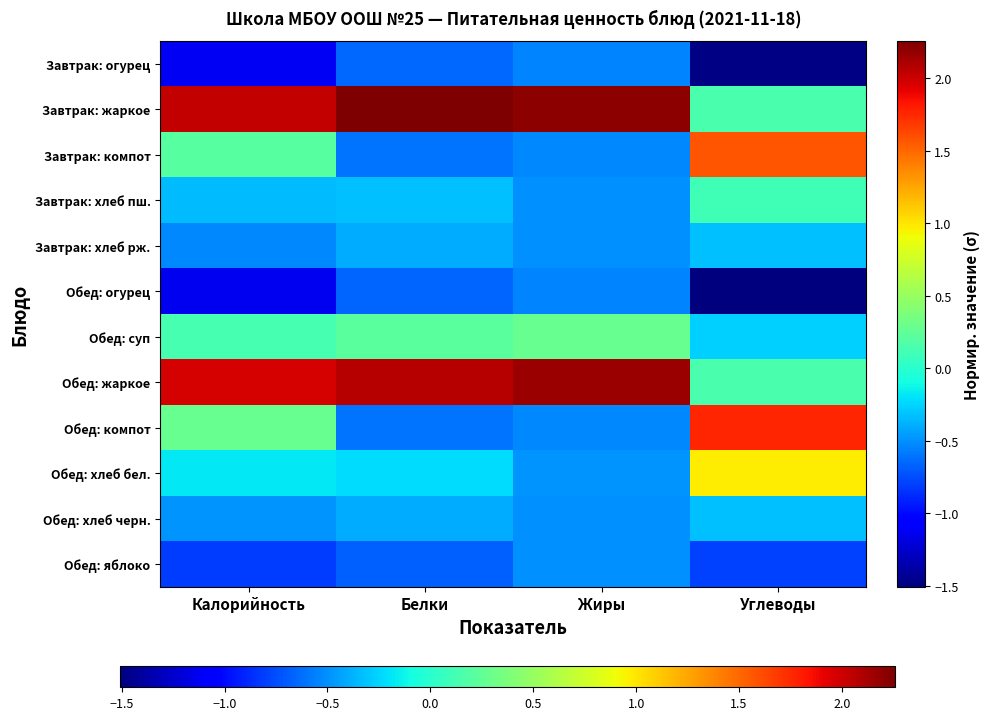

What is the smallest value displayed?

-1.5